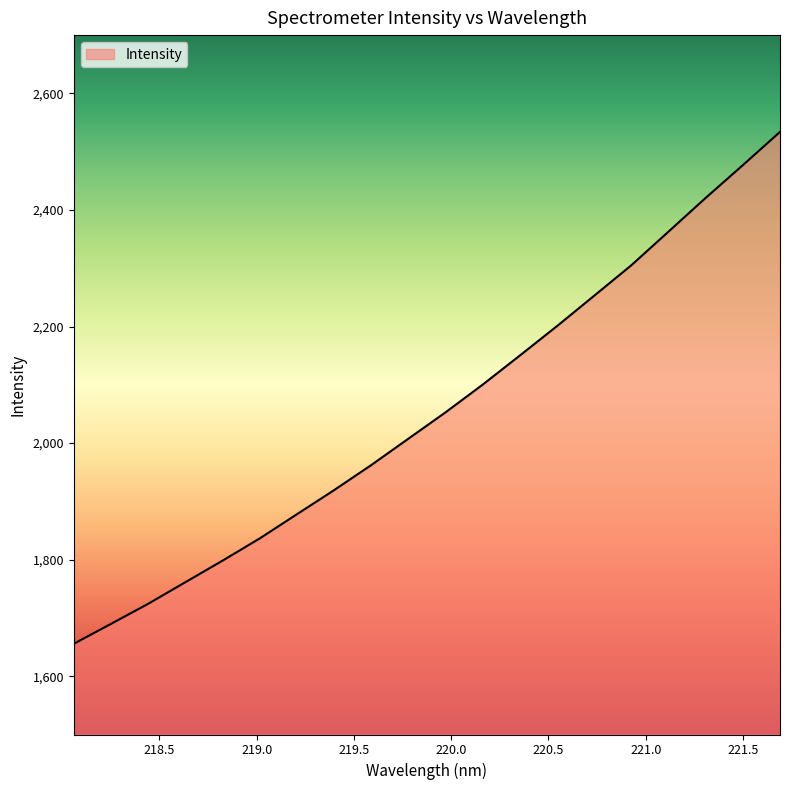

What is the difference between the maximum and minimum values?

878.3